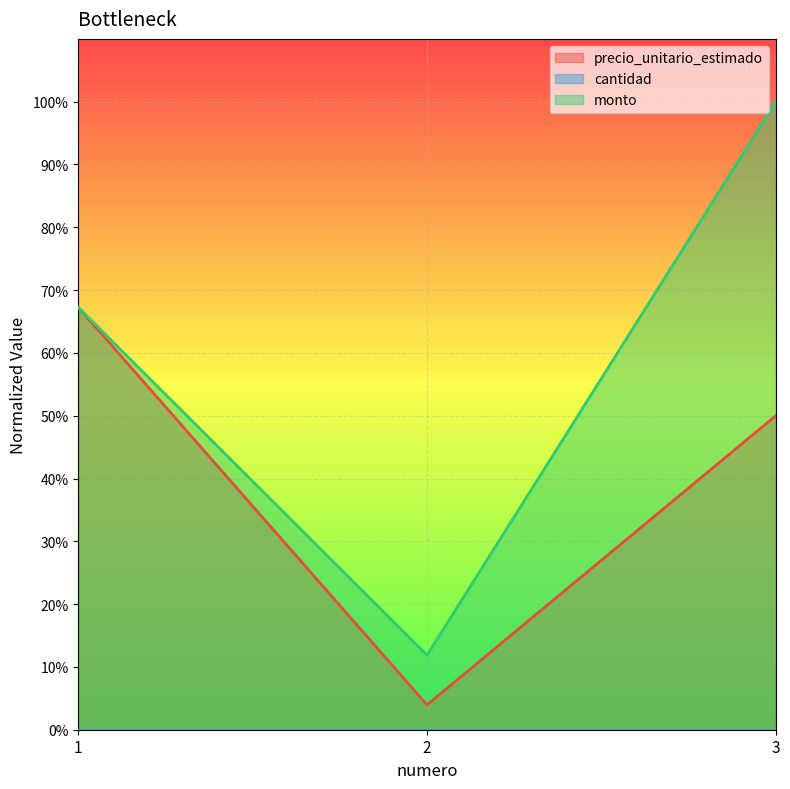

How many categories are shown in the chart?

3